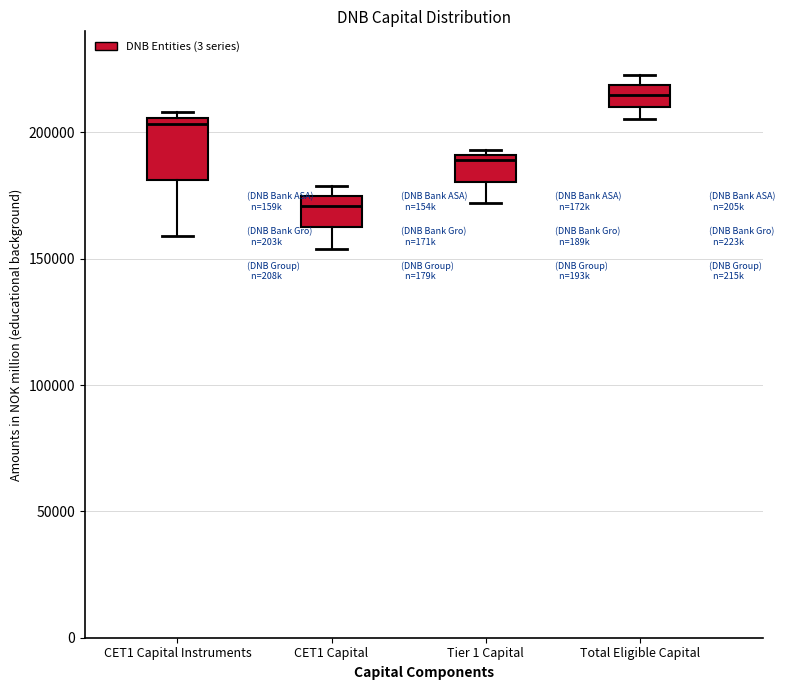

Reading left to right, transcribe this box plot: for each box, give where its median line is, the range the box spans, and where its two whiskers end, as read against the y-axis. The values are not printed on the chart, so give them approximately, as read against the axis.

CET1 Capital Instruments: median 205000 (just below the box's upper edge), box 180000 to 205000, whiskers 160000 to 210000
CET1 Capital: median 170000, box 160000 to 175000, whiskers 155000 to 180000
Tier 1 Capital: median 190000 (just below the box's upper edge), box 180000 to 190000, whiskers 170000 to 195000
Total Eligible Capital: median 215000, box 210000 to 220000, whiskers 205000 to 225000